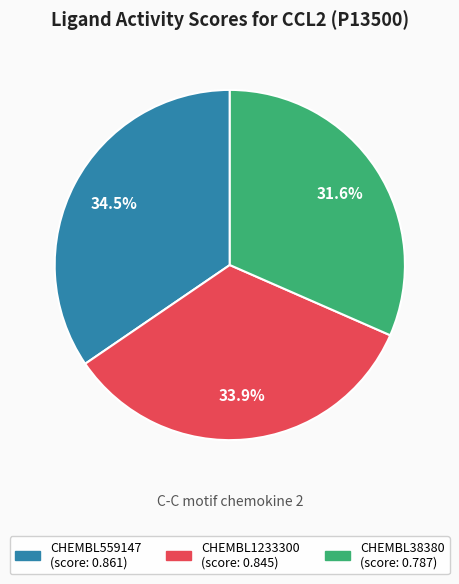

Which slice is the largest?

CHEMBL559147